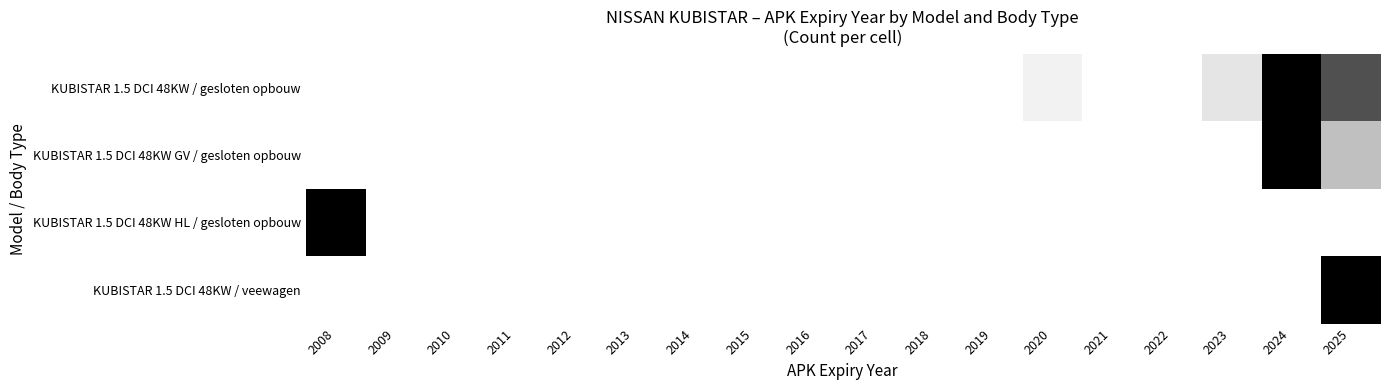

Which series has the largest range (max minus min)?

KUBISTAR 1.5 DCI 48KW / gesloten opbouw